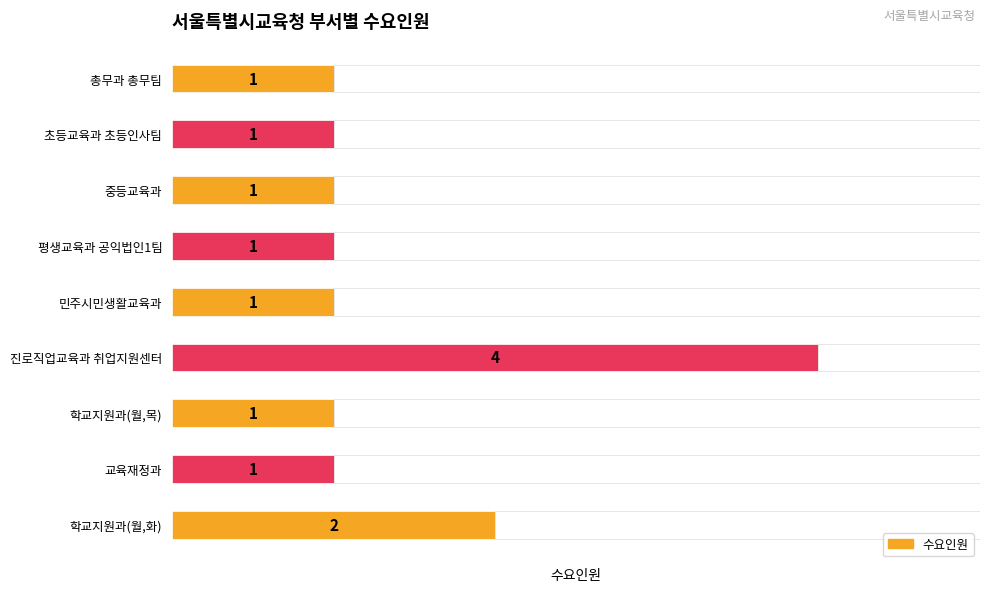

Which category has the lowest value across all series?

총무과 총무팀